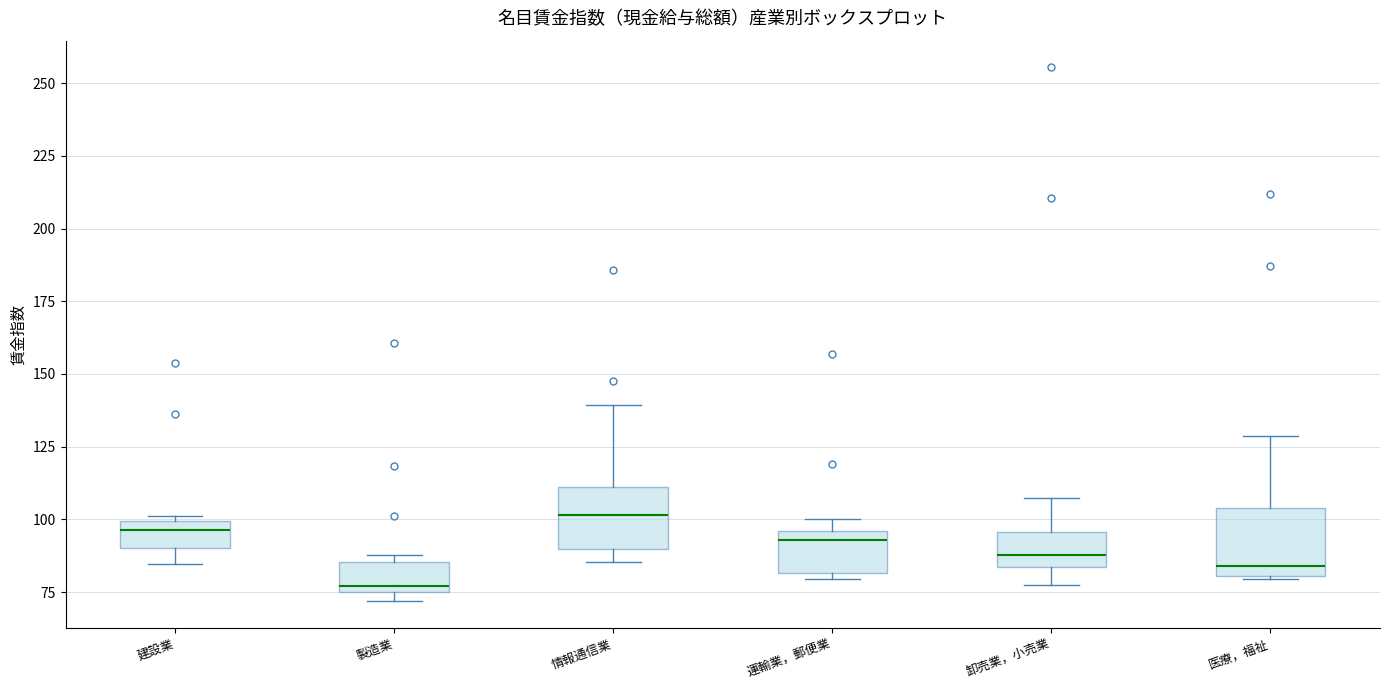

Reading left to right, read every box against the y-axis: the position of its median line, the range the box covers, and the ends of its whiskers. The values are not printed on the chart, so give them approximately, as read against the axis.

建設業: median 95, box 90 to 100, whiskers 85 to 100 (just above the box's upper edge)
製造業: median 75 (just above the box's lower edge), box 75 to 85, whiskers 70 to 90
情報通信業: median 100, box 90 to 110, whiskers 85 to 140
運輸業，郵便業: median 95 (just below the box's upper edge), box 80 to 95, whiskers 80 (just below the box's lower edge) to 100
卸売業，小売業: median 90, box 85 to 95, whiskers 75 to 110
医療，福祉: median 85, box 80 to 105, whiskers 80 to 130